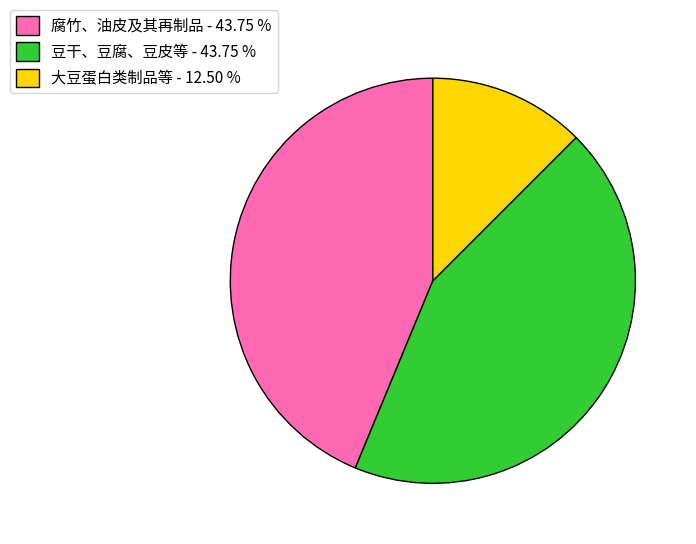

Approximately how many times larger is the value at 豆干、豆腐、豆皮等 compared to 腐竹、油皮及其再制品?

1.0